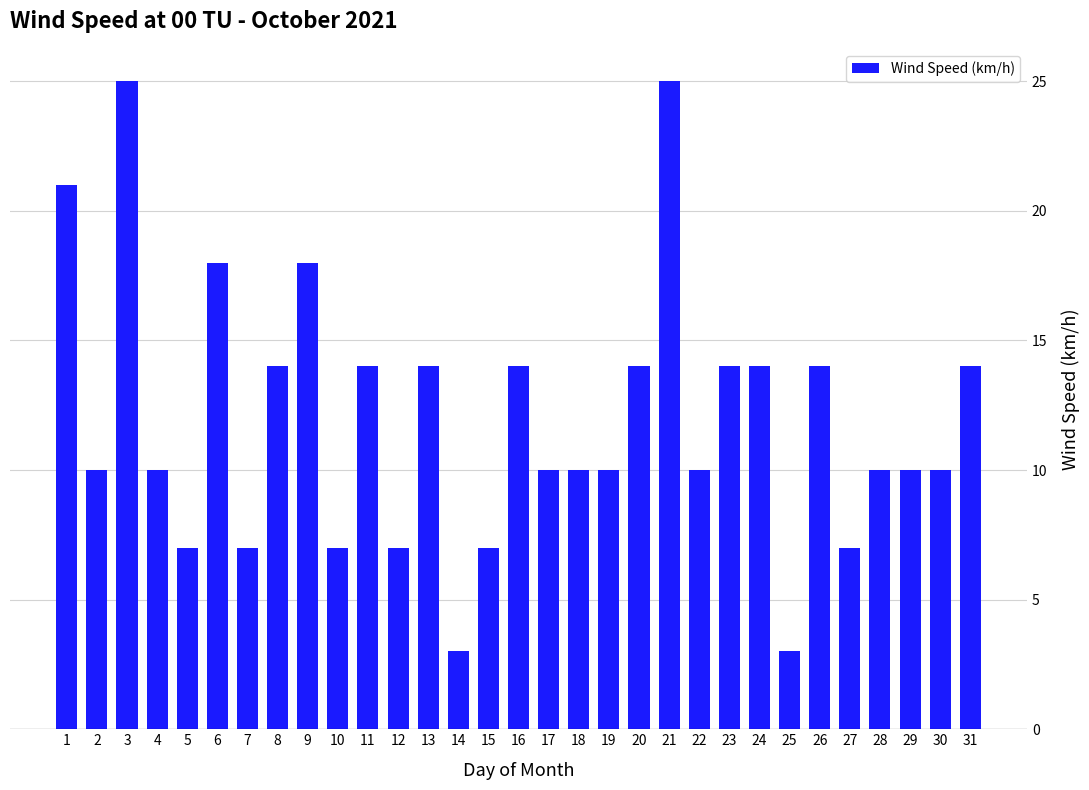

Reading right to left, what are all the values shown in this chart?

14	10	10	10	7	14	3	14	14	10	25	14	10	10	10	14	7	3	14	7	14	7	18	14	7	18	7	10	25	10	21